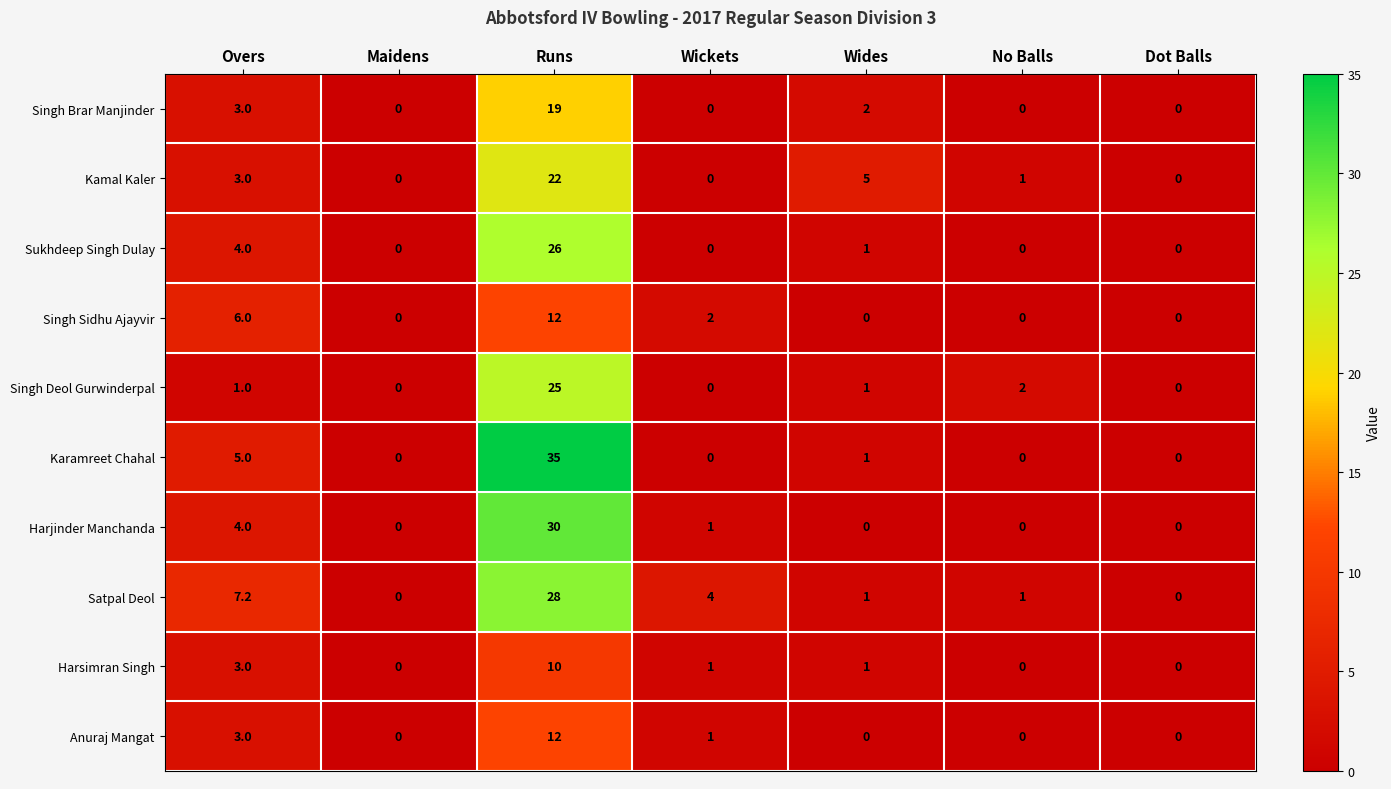

At which category is the sum across all series the highest?

Runs